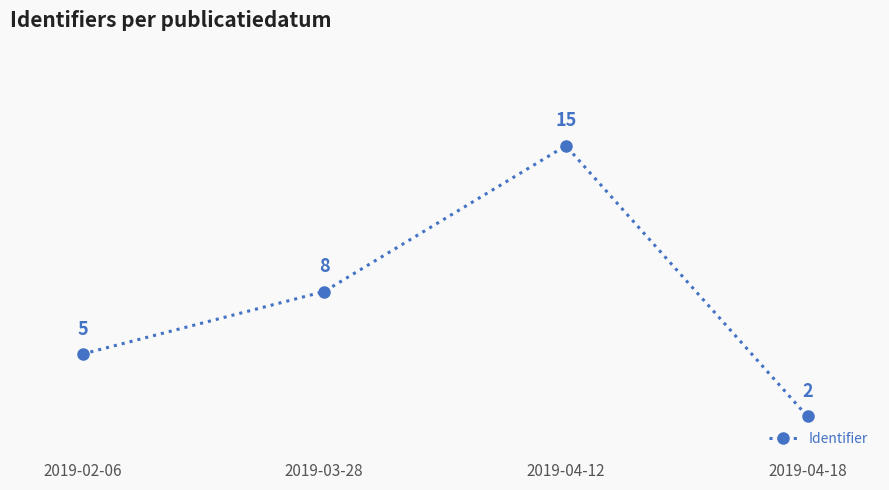

True or false: there are more than 0 points higher than both neighbors.

True